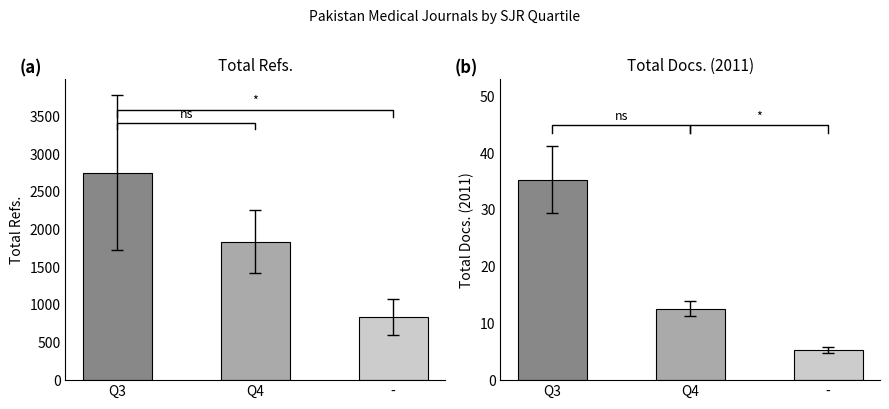

Reading right to left, extract all data points from this chart.

Total Refs.: -=833.0	Q4=1836.4	Q3=2752.5
Total Docs. (2011): -=5.3	Q4=12.6	Q3=35.3